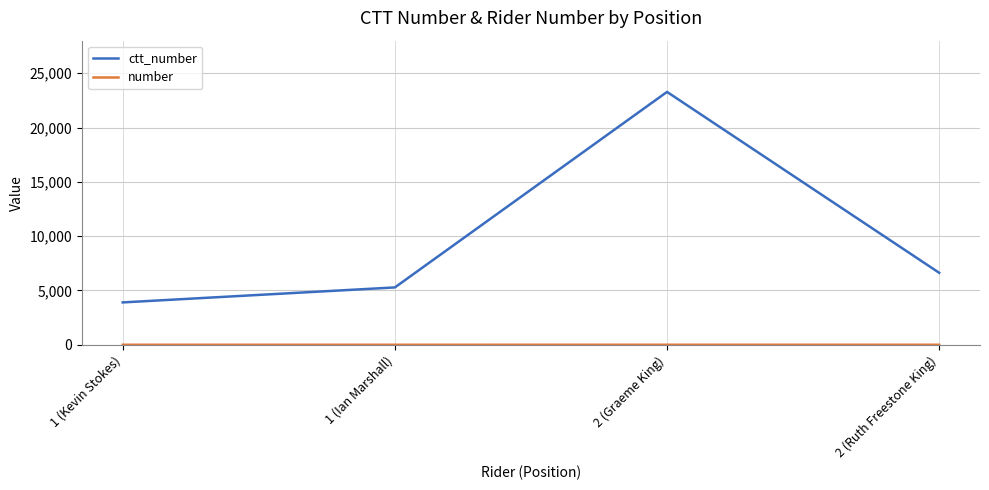

Is this an area chart (filled region under the line)?

No